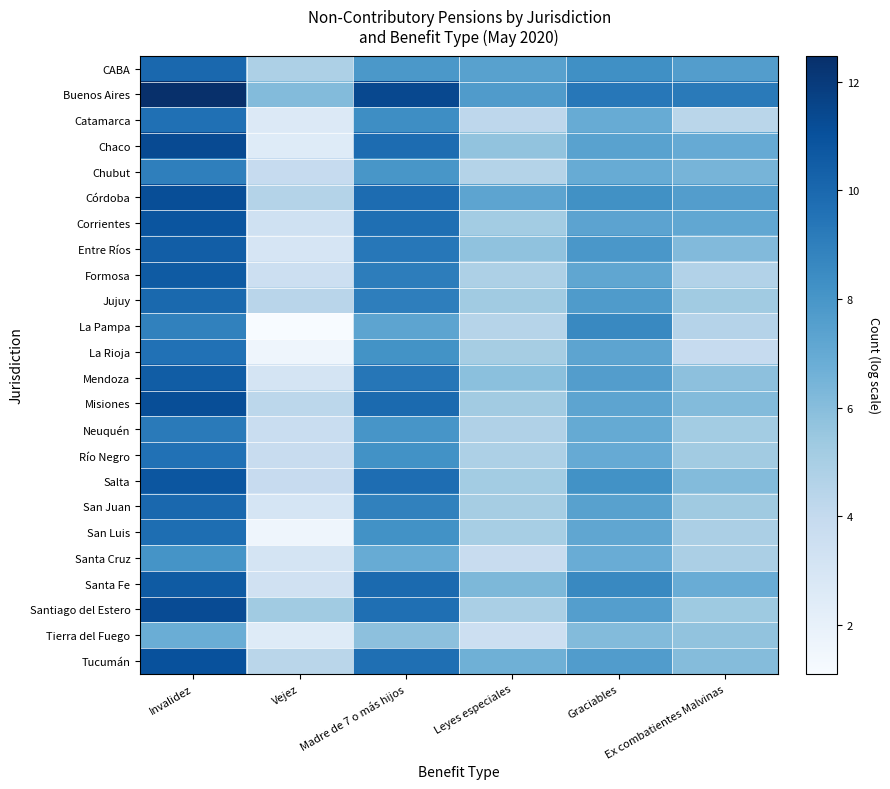

At Vejez, list the series in order from largest to smallest.

Buenos Aires, Santiago del Estero, CABA, Córdoba, Jujuy, Tucumán, Misiones, Chubut, Salta, Río Negro, Neuquén, Formosa, Corrientes, Santa Fe, Mendoza, Santa Cruz, San Juan, Entre Ríos, Catamarca, Chaco, Tierra del Fuego, La Rioja, San Luis, La Pampa